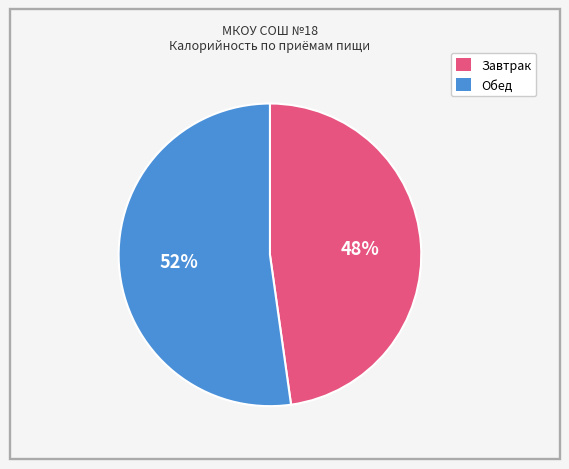

To the nearest percent, what is the difference between the largest and smallest slice percentages?

4%